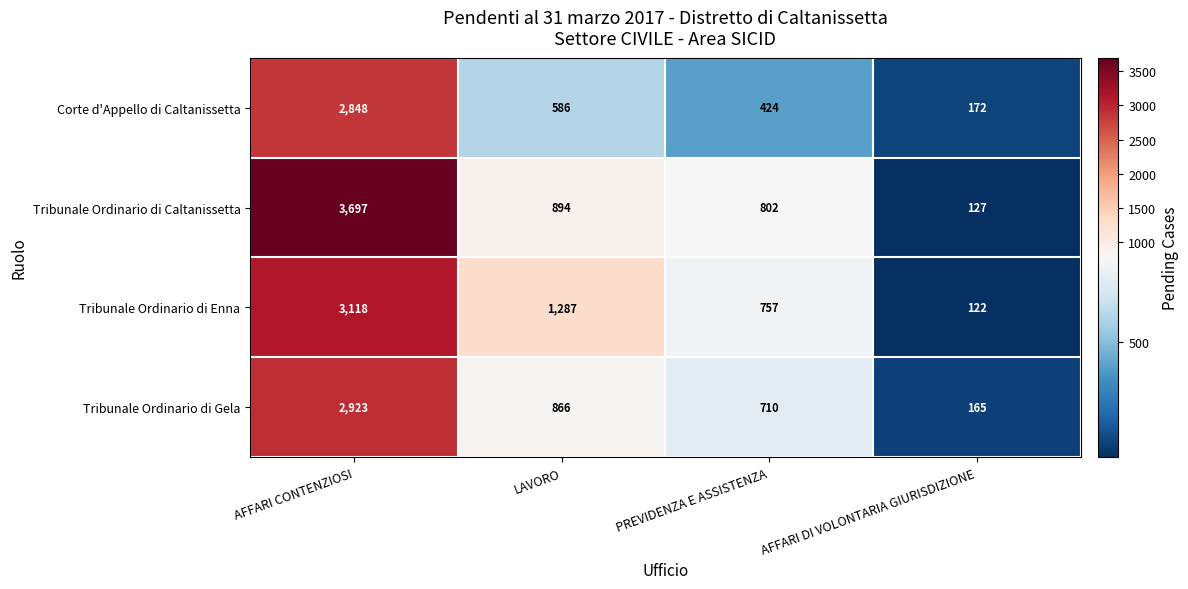

Which category has the highest value across all series?

AFFARI CONTENZIOSI